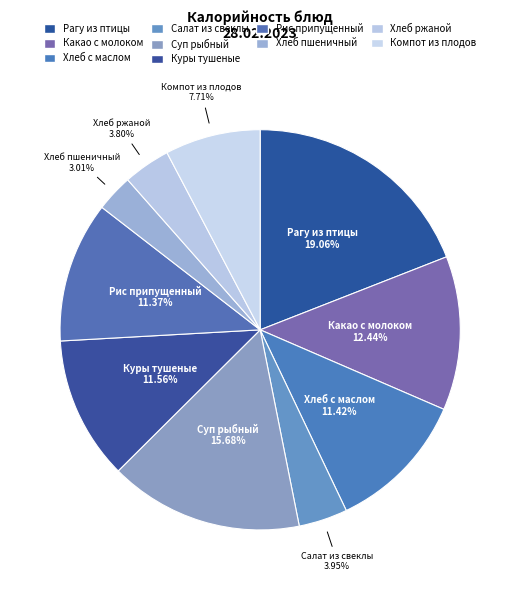

To the nearest percent, what is the combined percentage of Какао с молоком and Компот из плодов?

20%